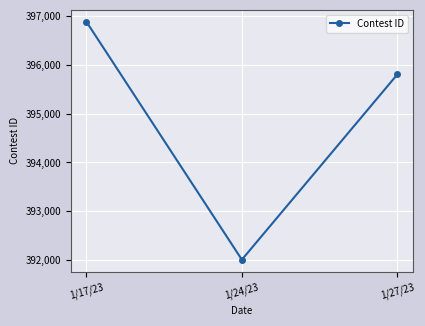

Rank the categories by value from highest to lowest.

1/17/23, 1/27/23, 1/24/23